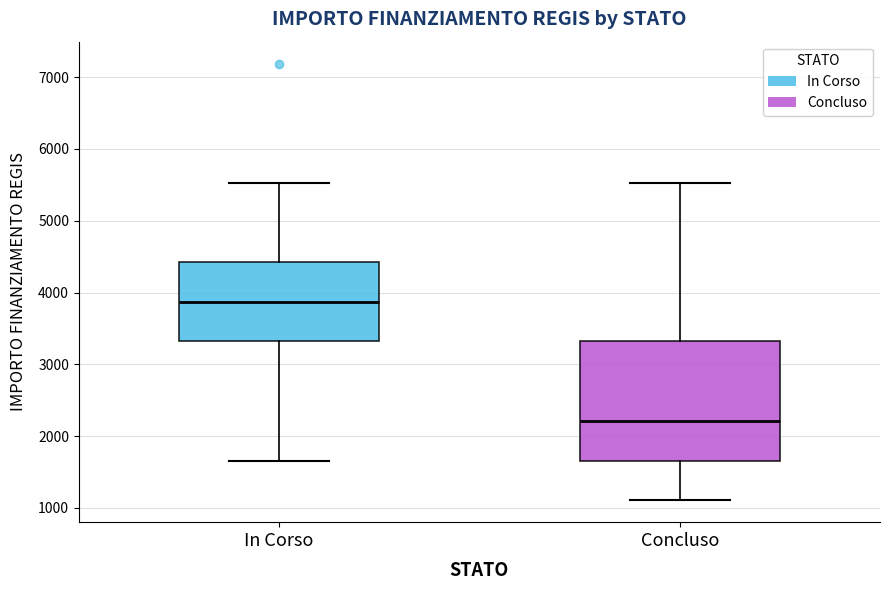

Which box has the highest median line?

In Corso